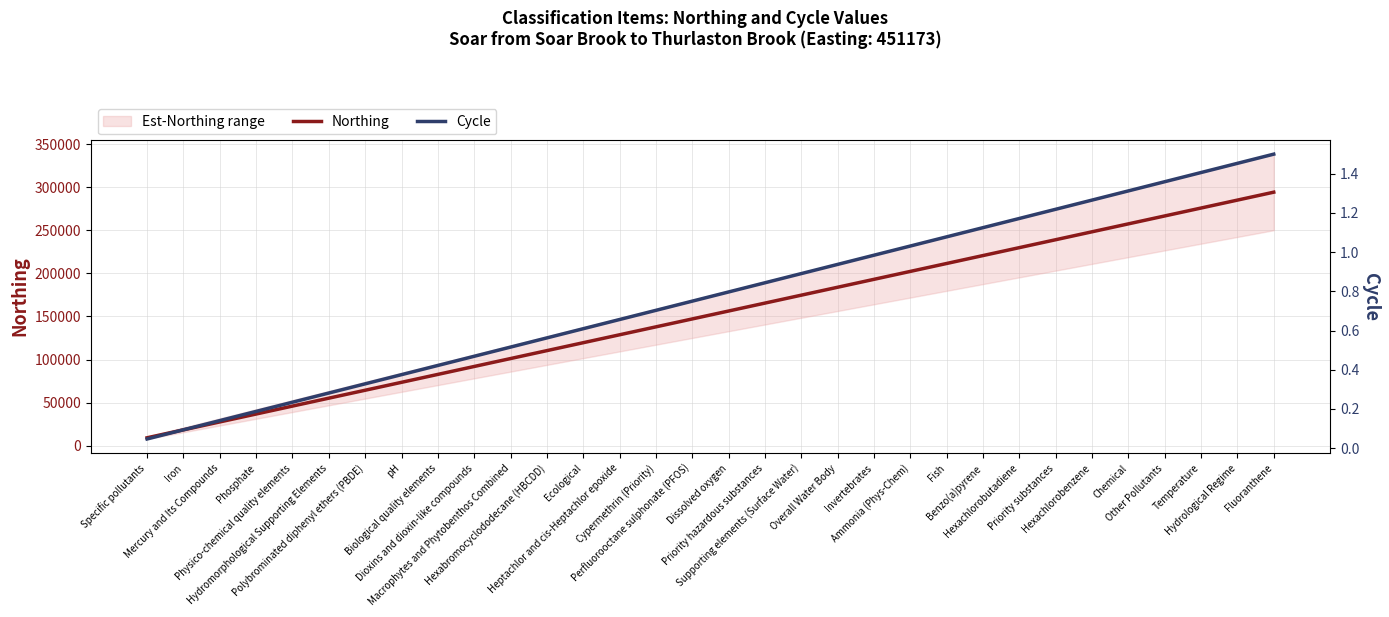

At Overall Water Body, list the series in order from smallest to largest.

Cycle, Northing